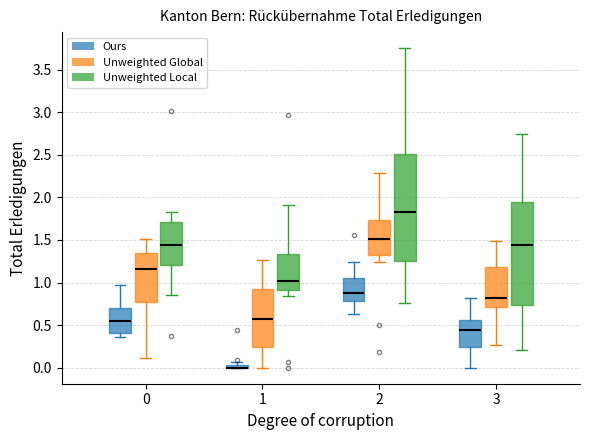

Where does the lower whisker of the box for 3 (Ours) end on the y-axis? The values are not printed on the chart, so give them approximately, as read against the axis.

0.00